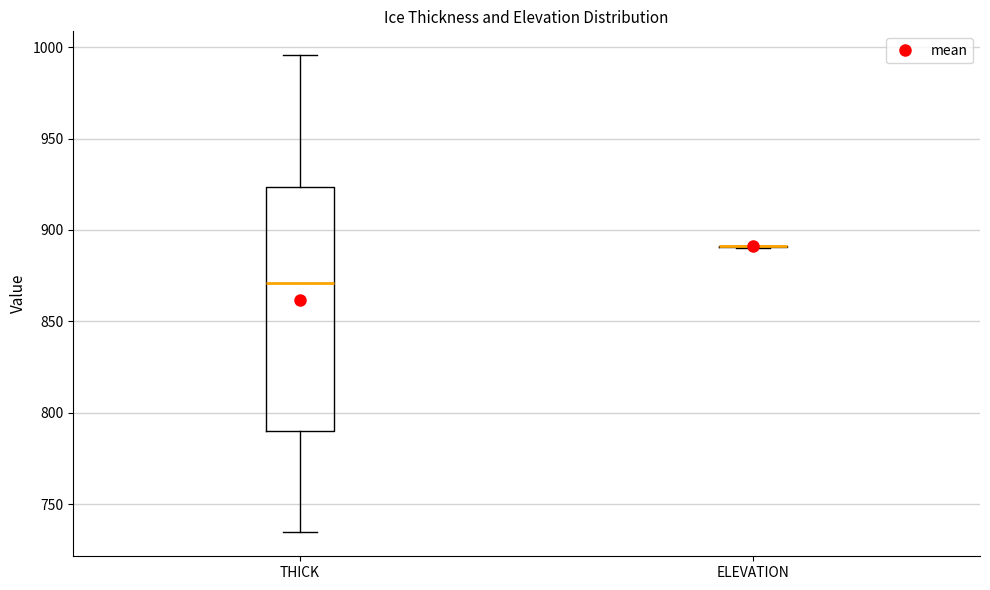

Where is the lower edge of the box for THICK on the y-axis? The values are not printed on the chart, so give them approximately, as read against the axis.

790